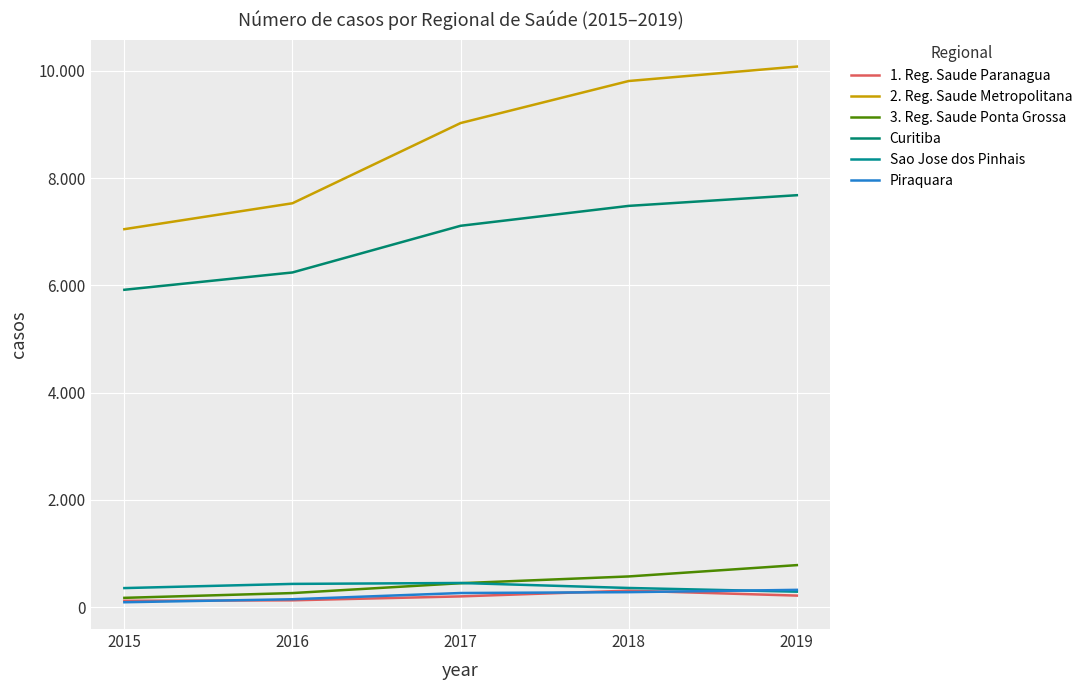

Is the value of 3. Reg. Saude Ponta Grossa at 2016 greater than the value of Curitiba at 2016?

No